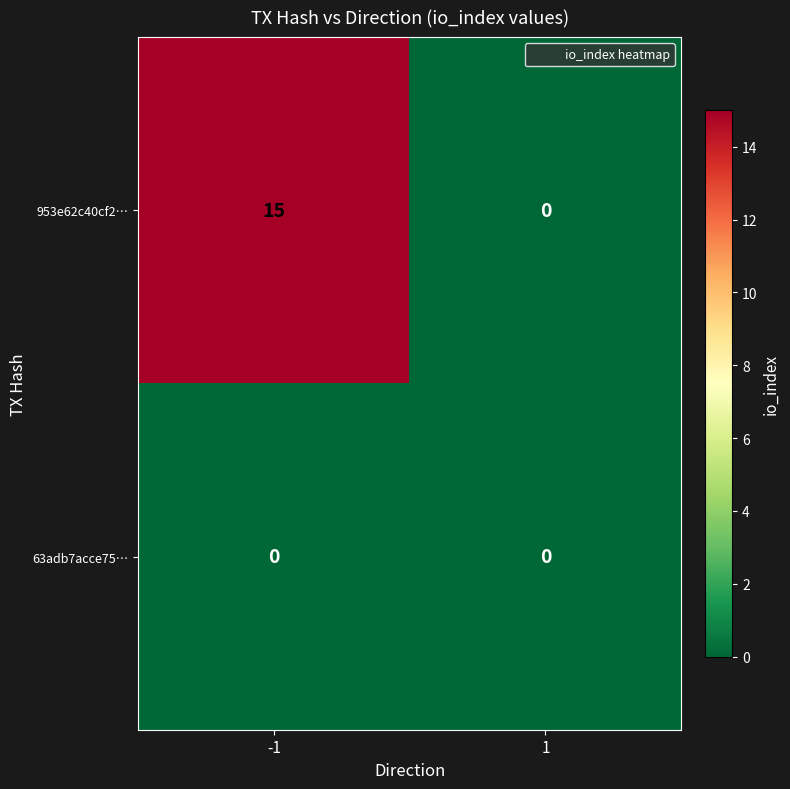

What is the sum of the 953e62c40cf2… values at -1 and 1?

15